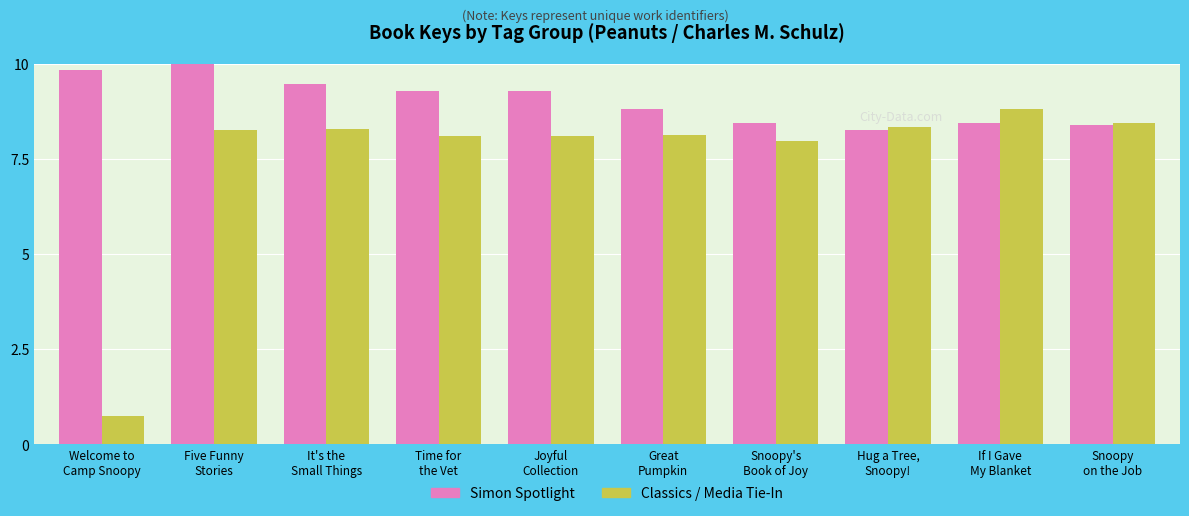

Is the value of Classics / Media Tie-In at Hug a Tree,
Snoopy! greater than the value of Simon Spotlight at Joyful
Collection?

No